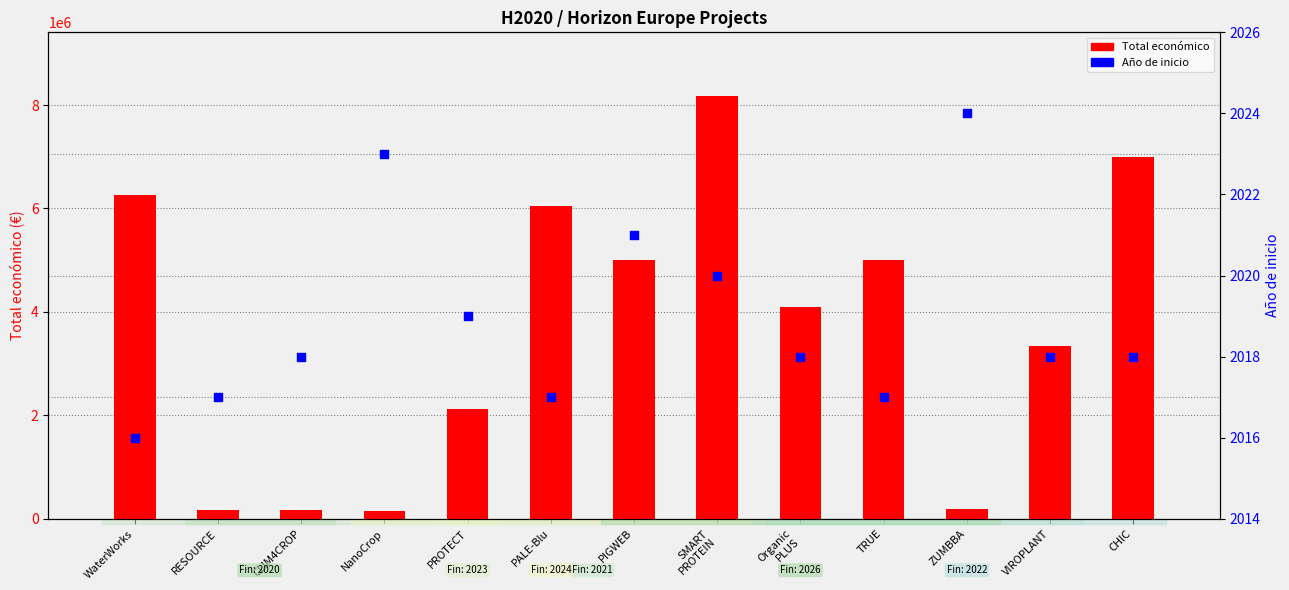

Which series has the largest Y range (max minus min)?

Total económico